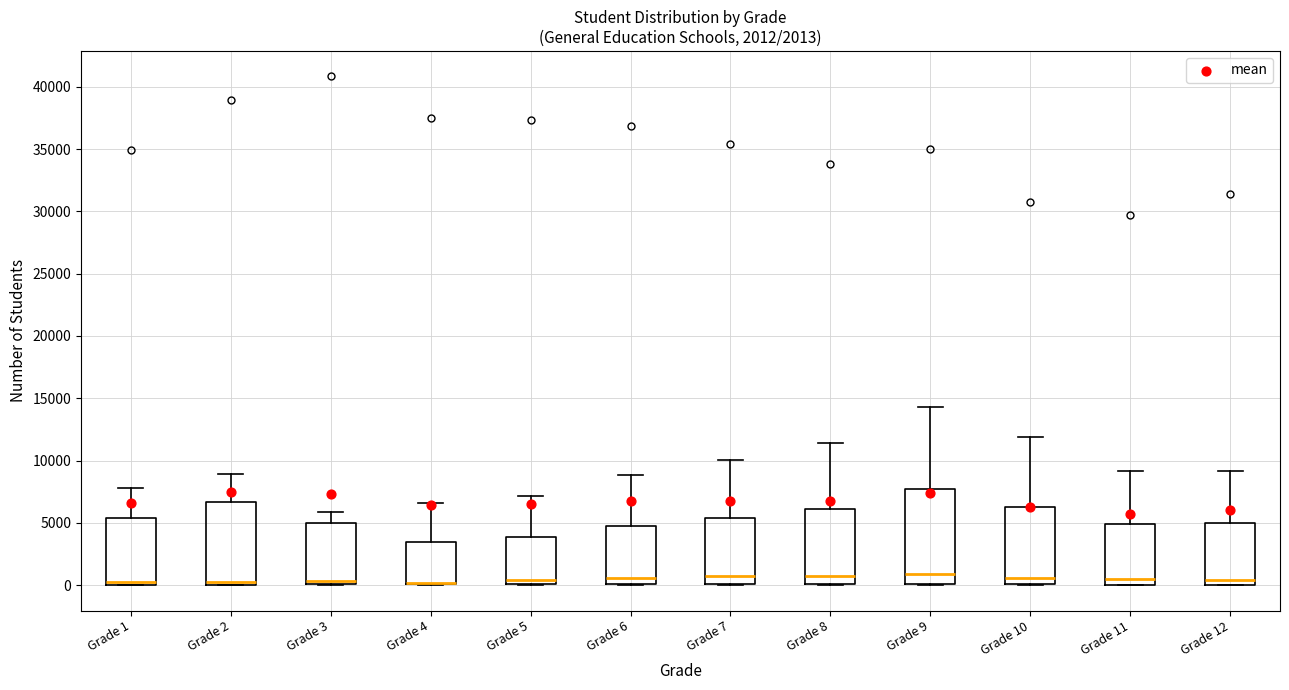

Comparing the boxes themselves (not the whiskers), which one is the tallest?

Grade 9